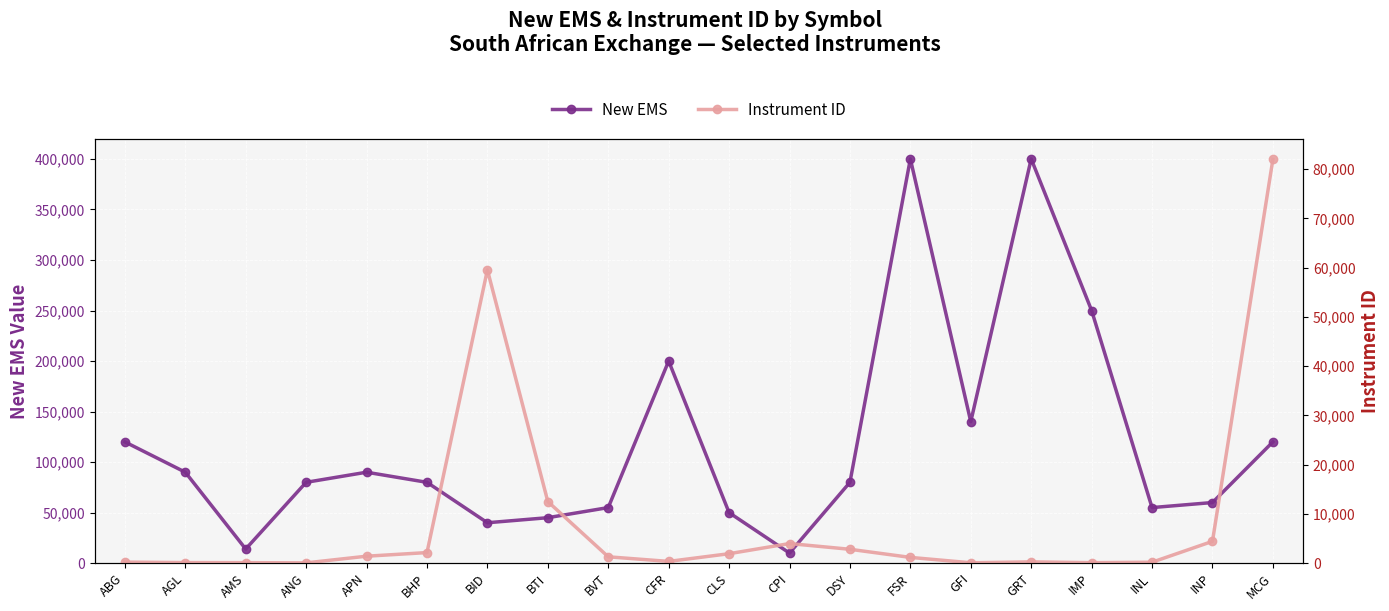

How many interior local peaks does the Instrument ID series have?

3